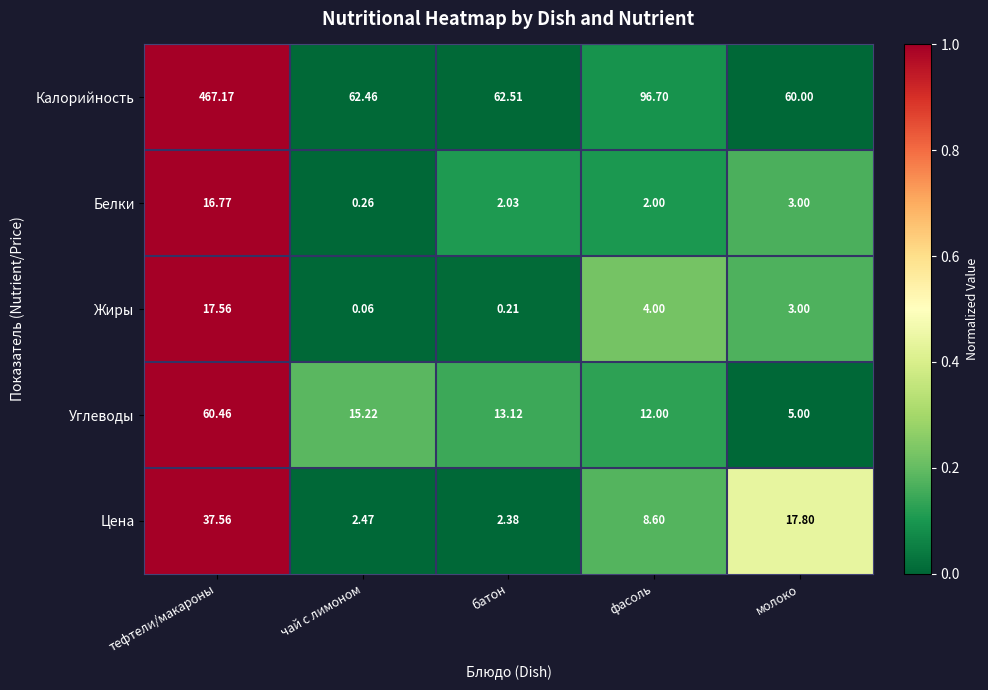

At which label is Белки closest to 8?

молоко